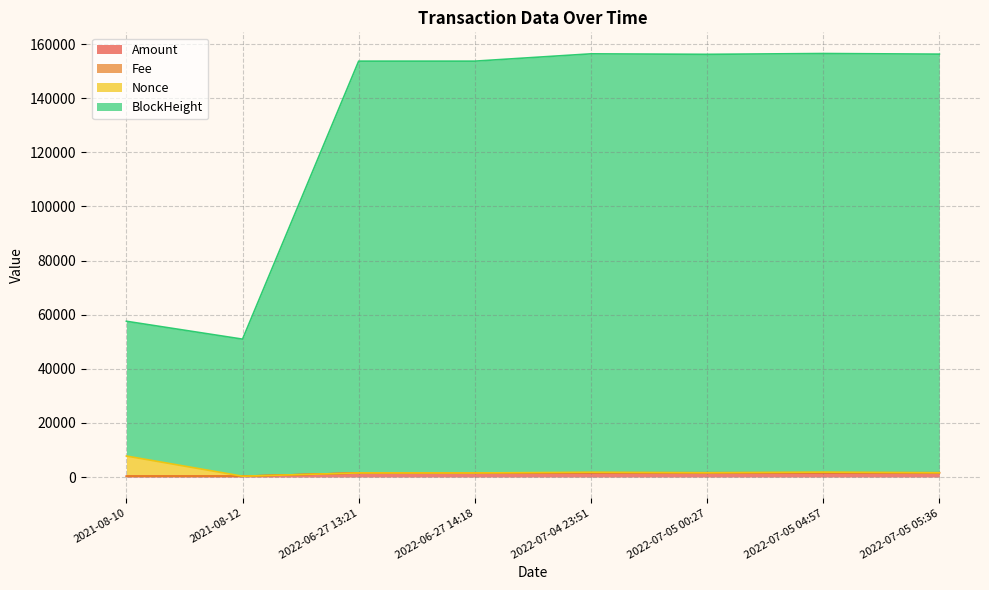

What is the difference between the maximum and minimum values in the Nonce series?

7459.0